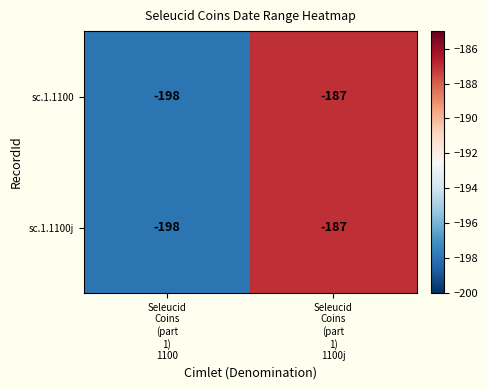

What is the minimum value shown in the chart?

-198